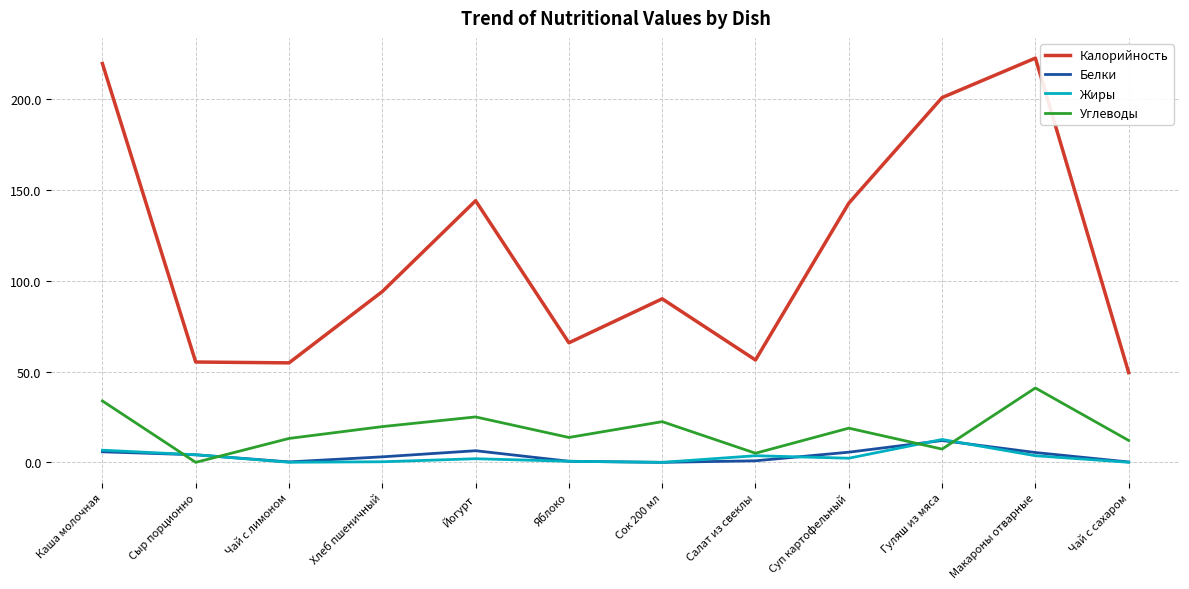

Which series has the largest range (max minus min)?

Калорийность